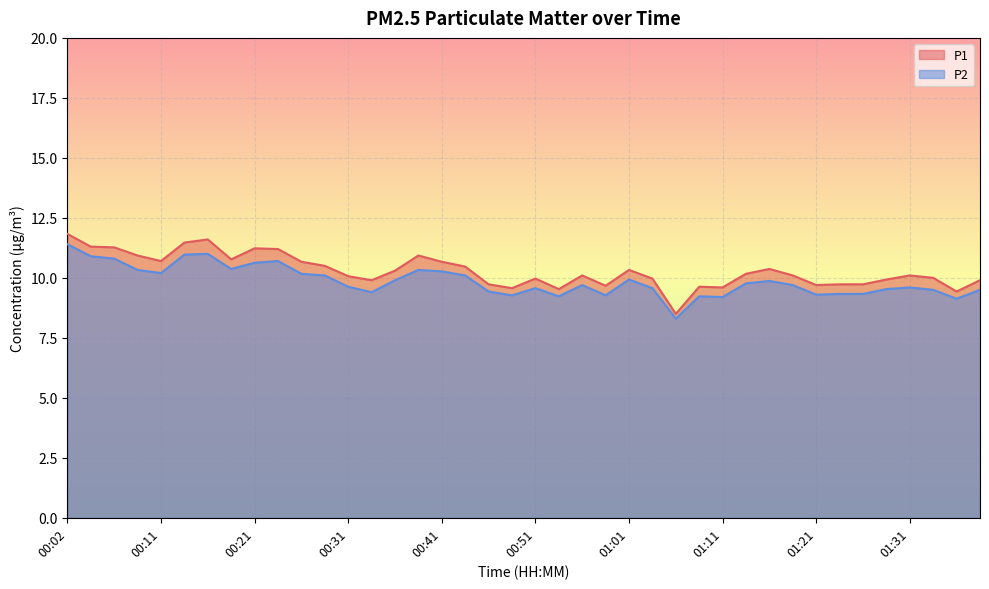

What is the label of the 24th point from the right?

00:41